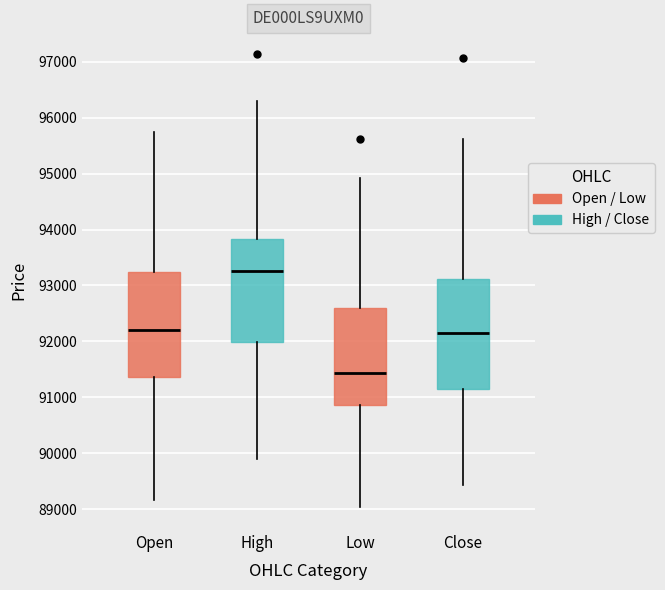

Which box has the highest median line?

High